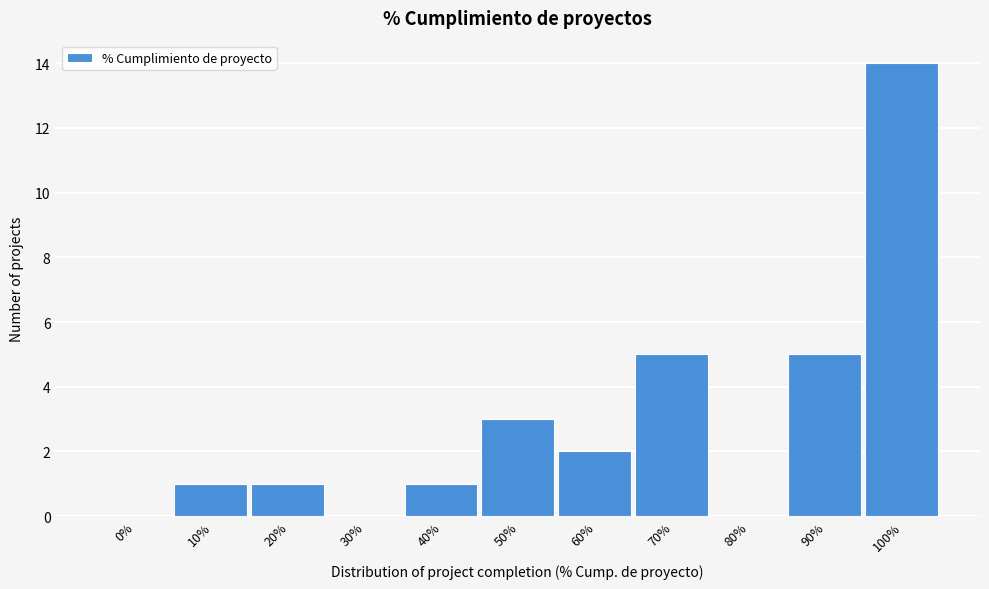

Reading right to left, extract all data points from this chart.

100%=14	90%=5	80%=0	70%=5	60%=2	50%=3	40%=1	30%=0	20%=1	10%=1	0%=0